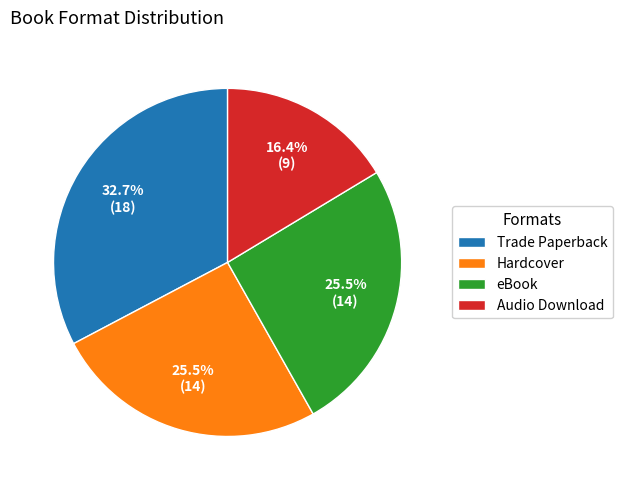

Is there a majority slice in this chart?

No